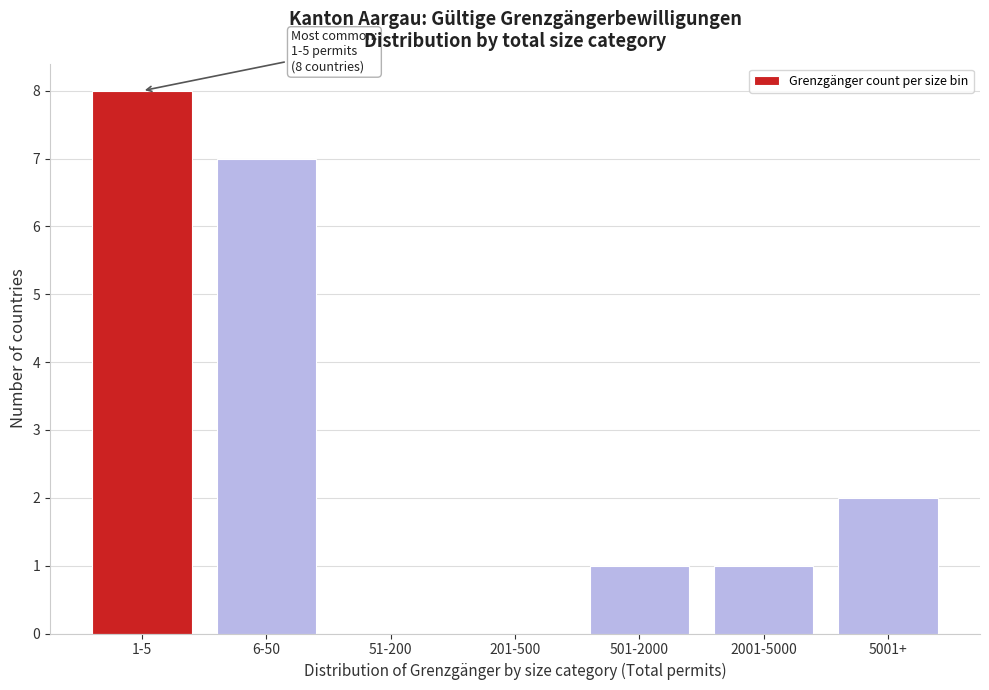

At which label is the value closest to 4?

5001+